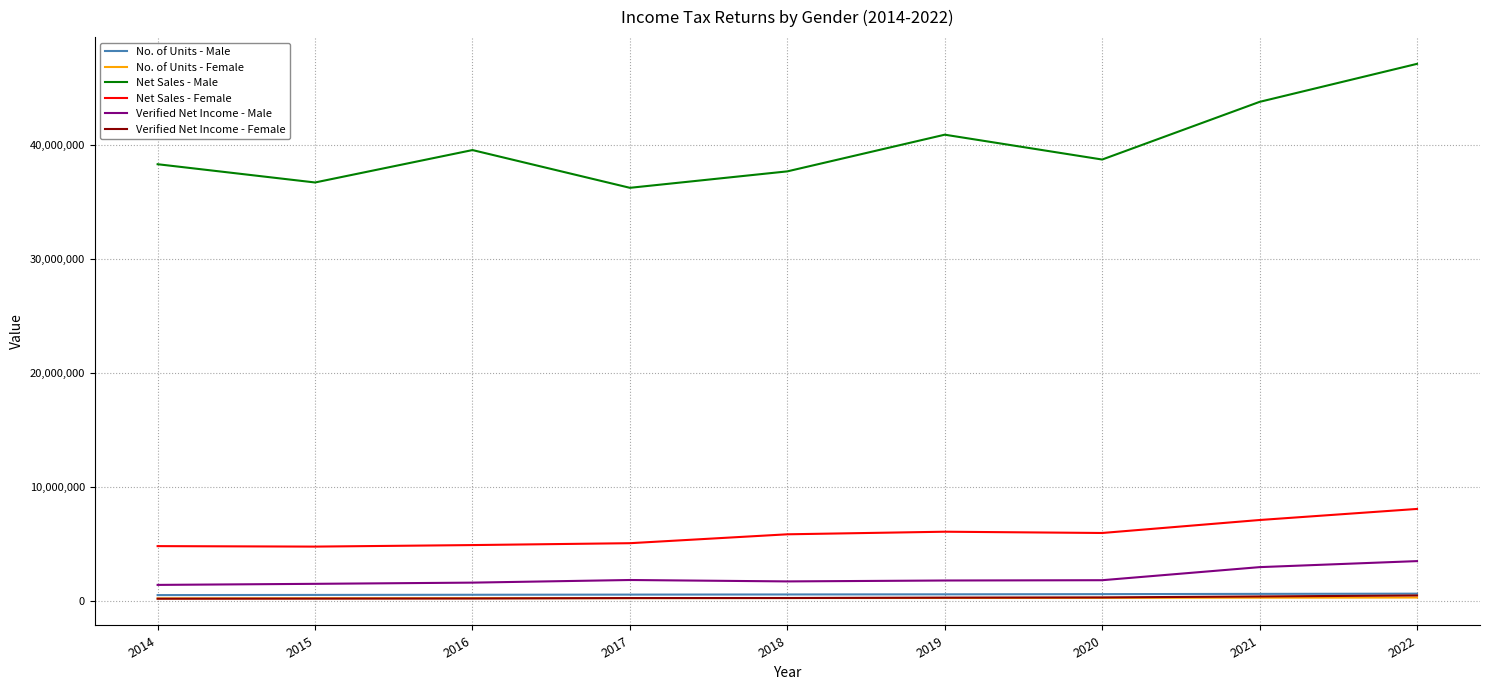

What is the spread (max minus min) of values at 2022?

46736547